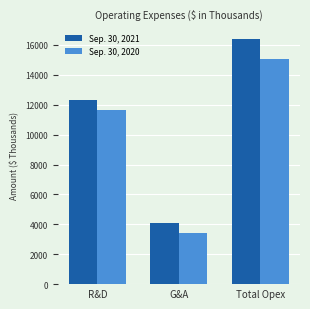

What is the maximum value for Sep. 30, 2021?

16425